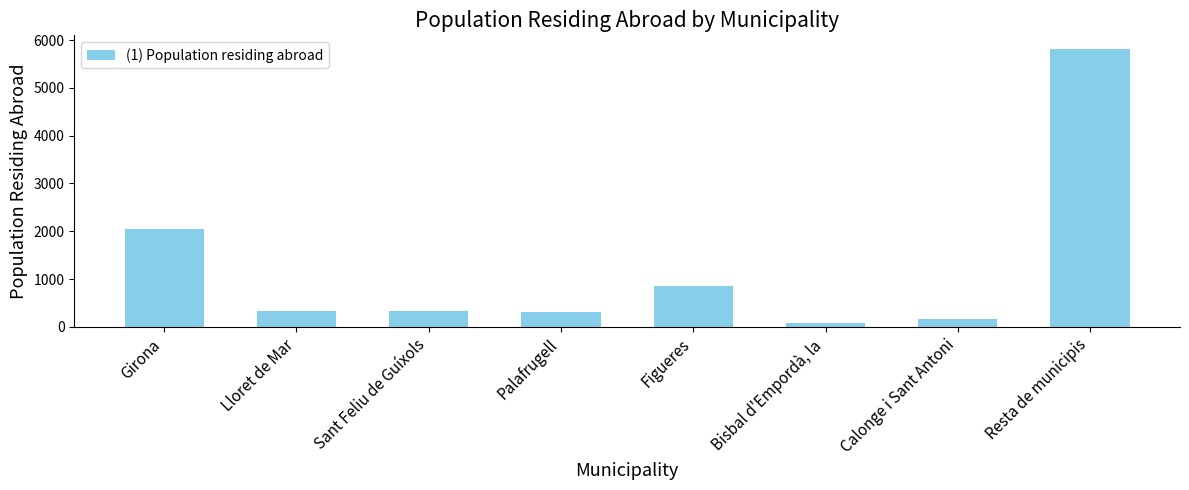

Which category has the highest value across all series?

Resta de municipis